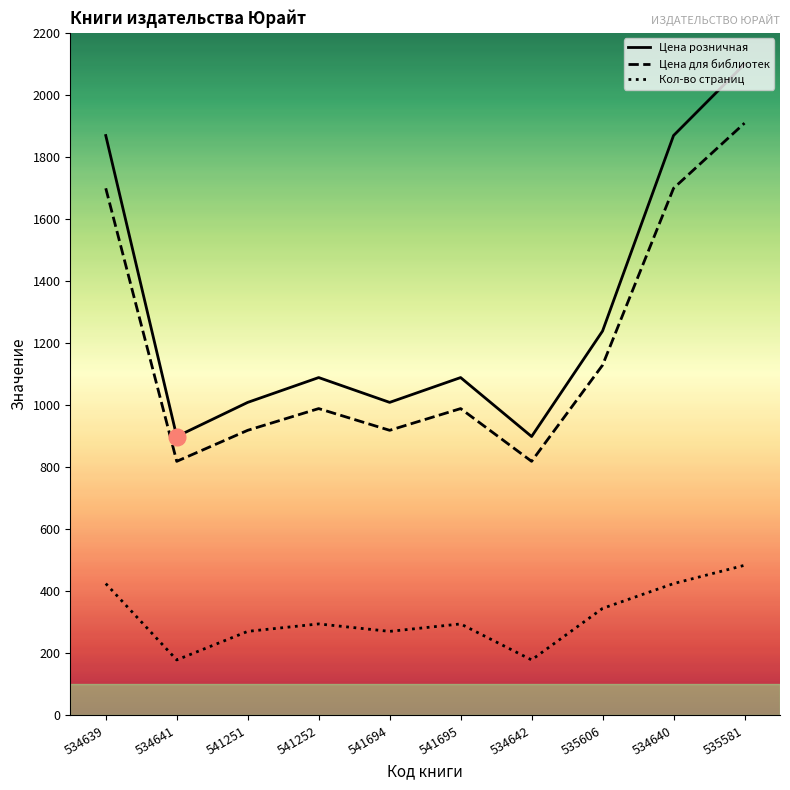

What is the label of the 9th point from the left?

534640